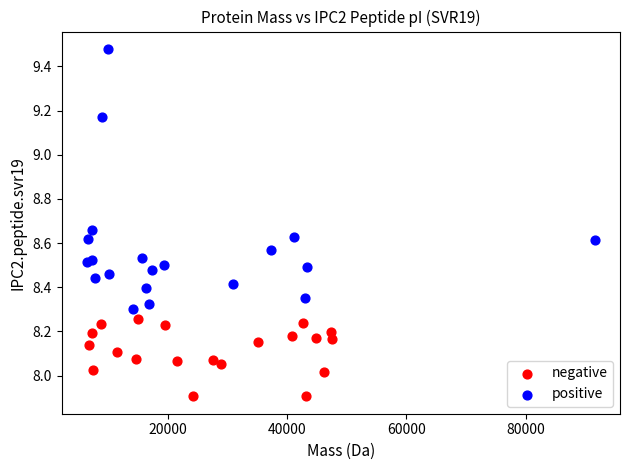

Which series has the widest spread of Y values?

positive